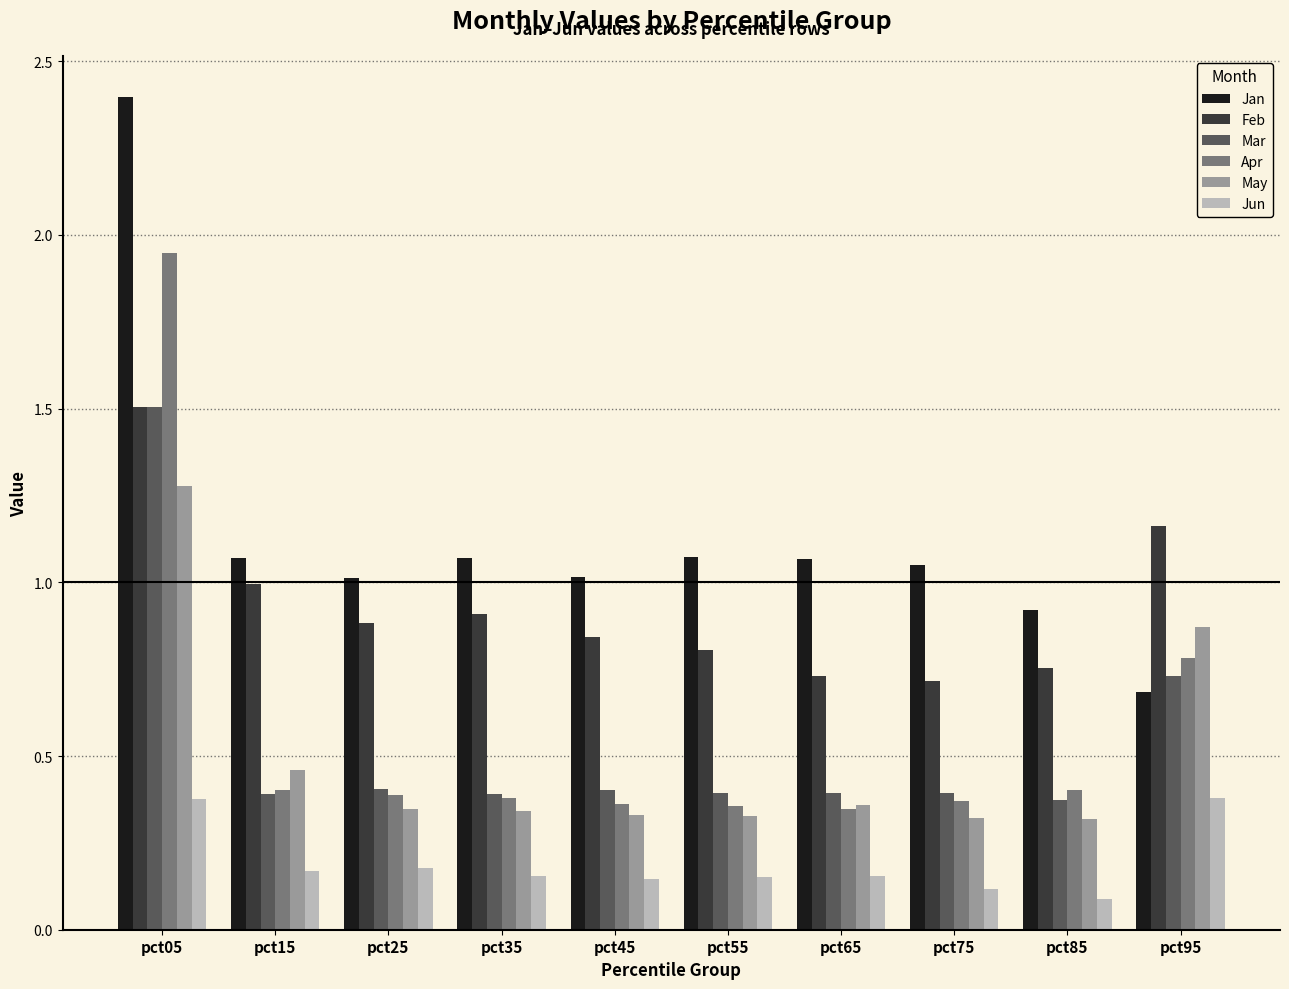

Does the chart contain stacked bars?

No